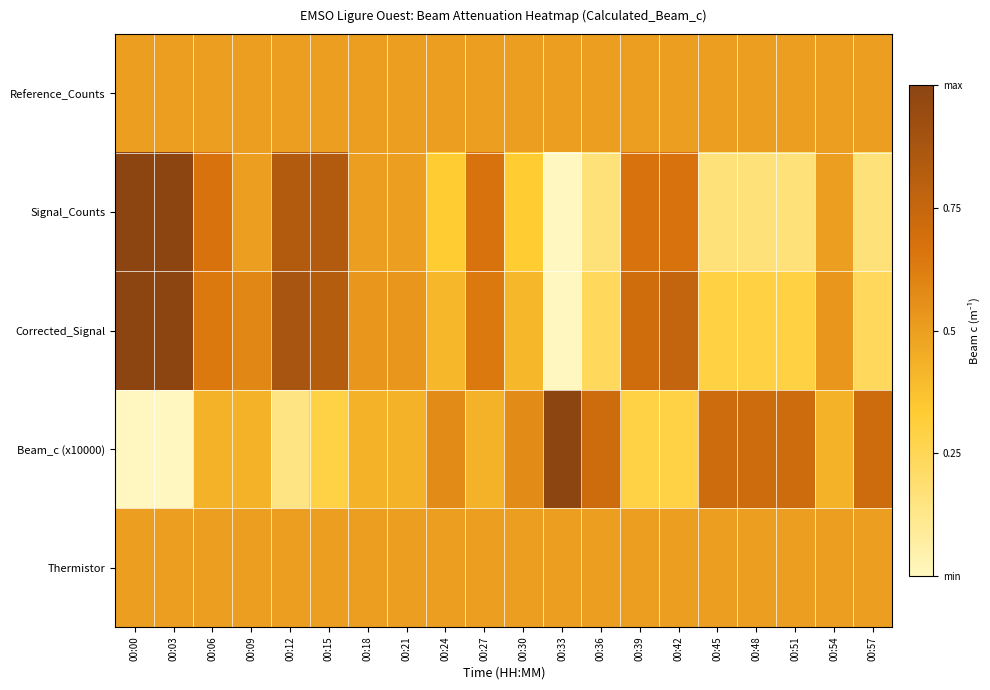

Which series has the largest range (max minus min)?

Signal_Counts